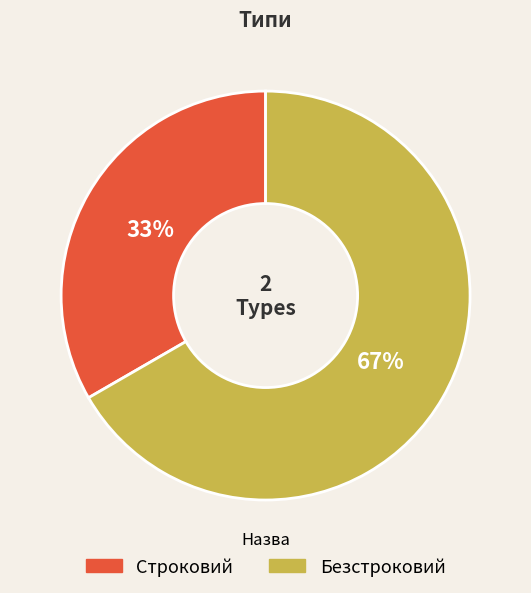

Which category accounts for the majority?

Безстроковий